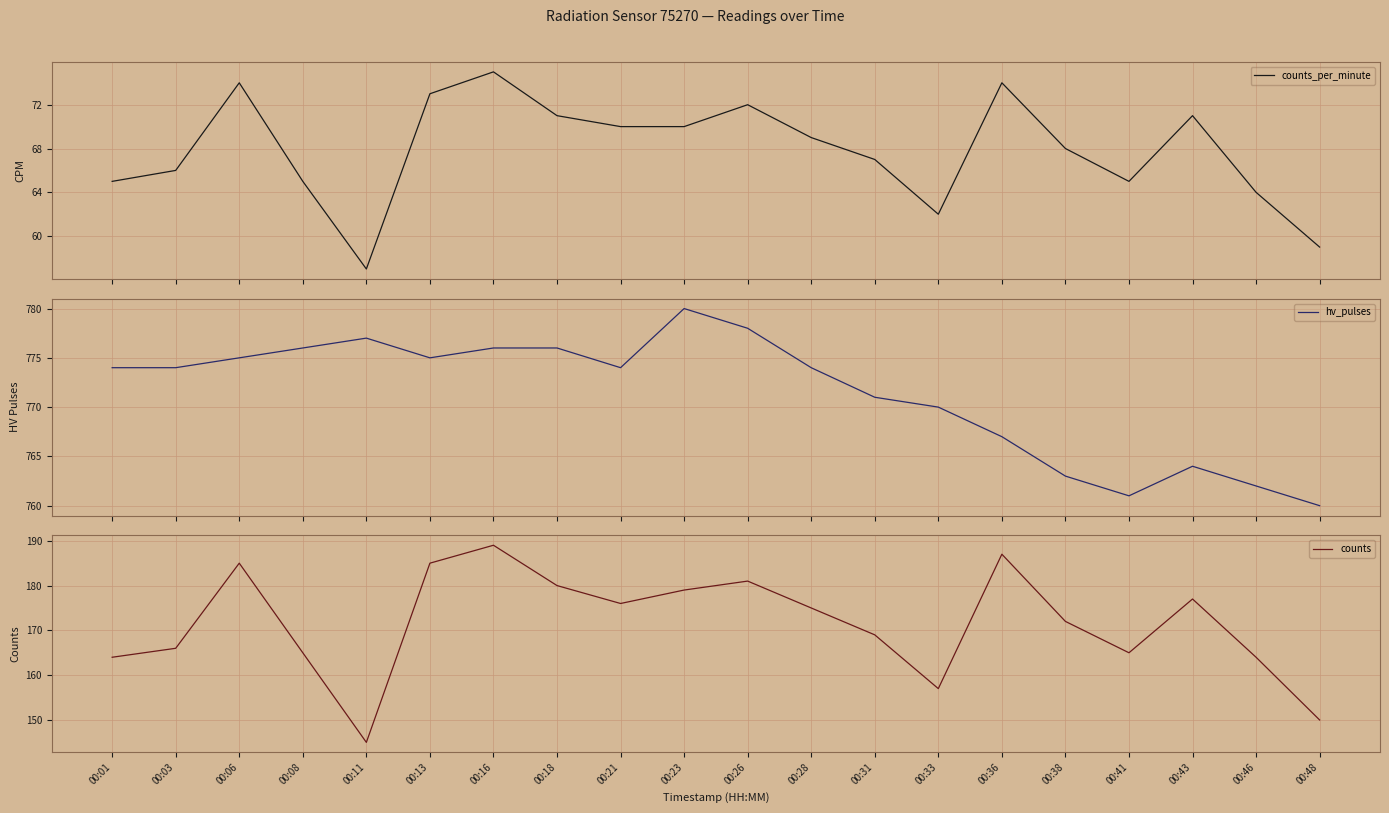

What are all the series names shown in the legend?

counts_per_minute, hv_pulses, counts